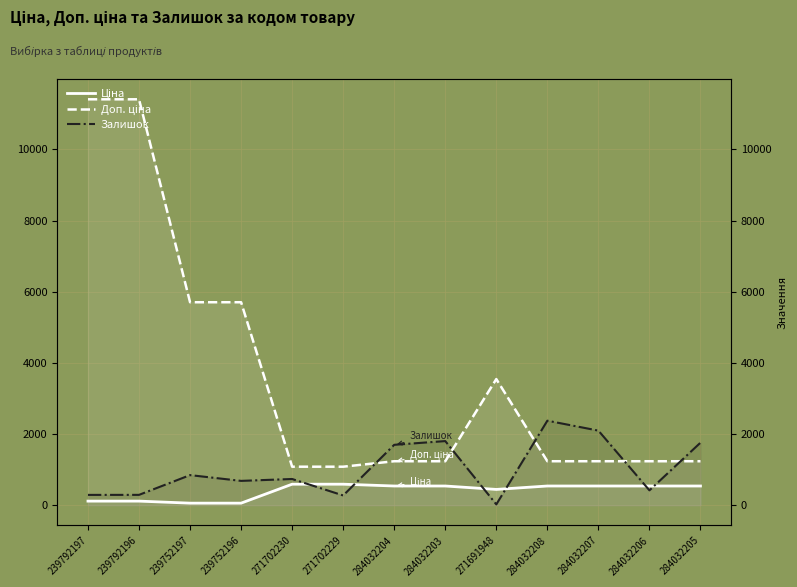

What is the value of the Доп. ціна point at the 11th from the left?

1235.4